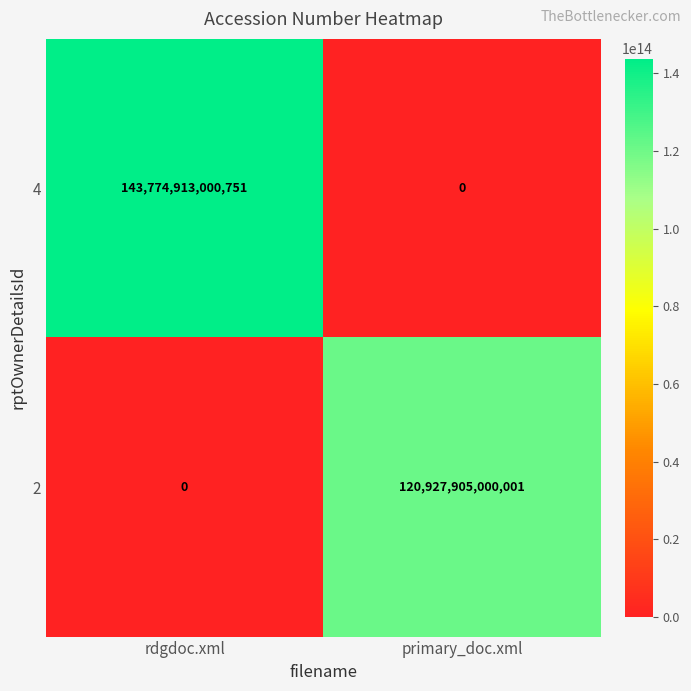

Which series has the widest spread of values?

4